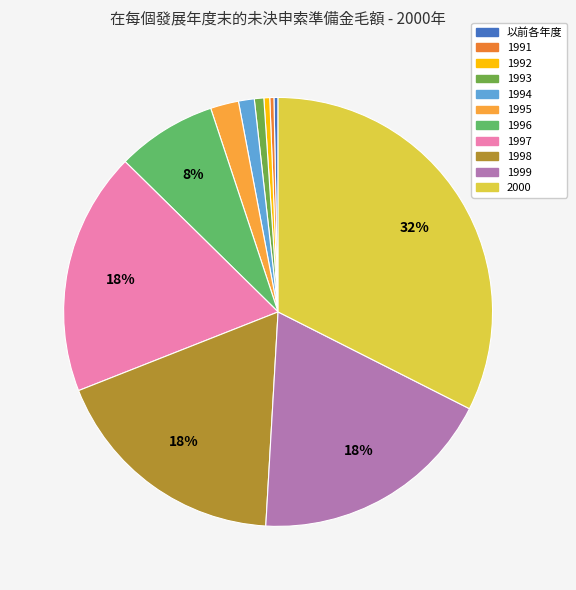

Is the sum of 1994 and 1991 greater than half?

No